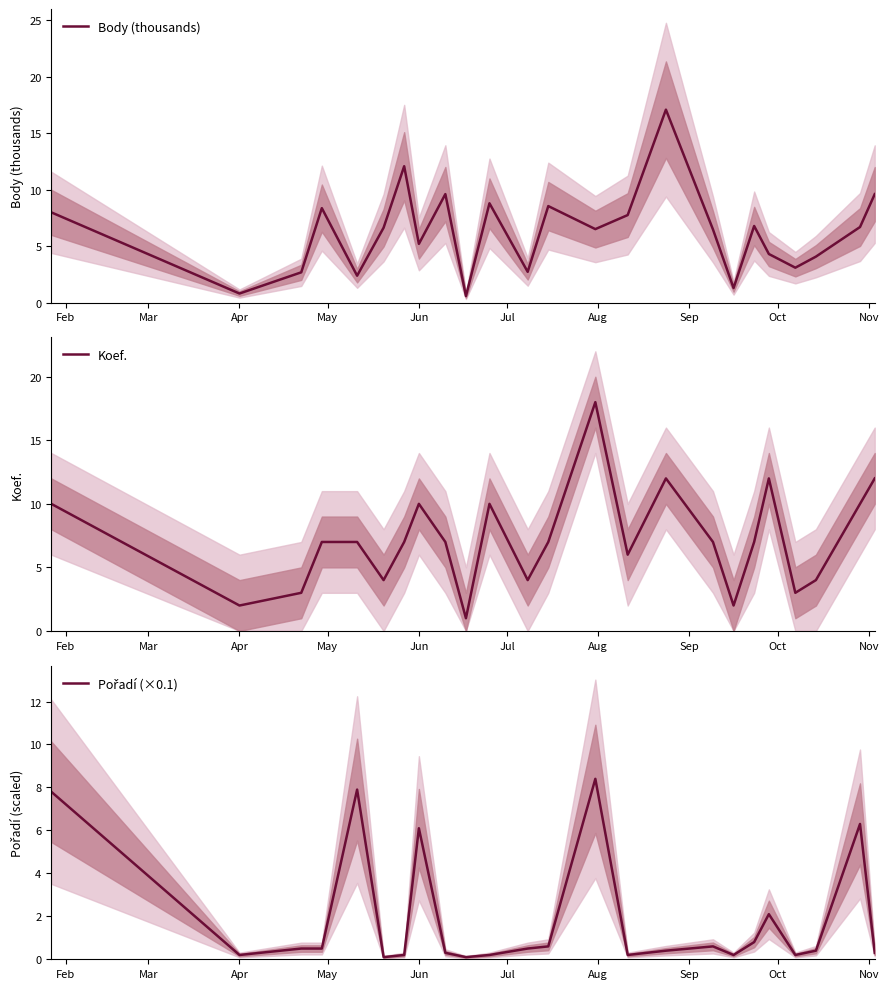

What is the smallest value displayed?

0.1